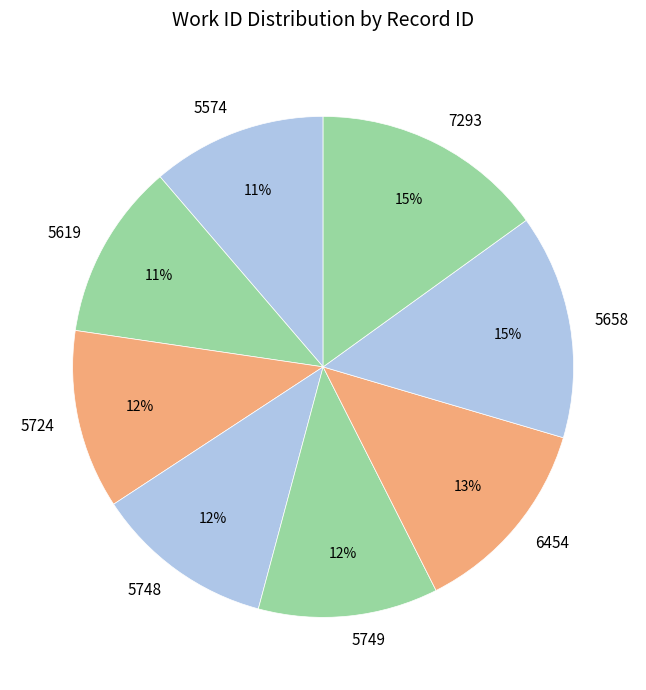

Is there a majority slice in this chart?

No